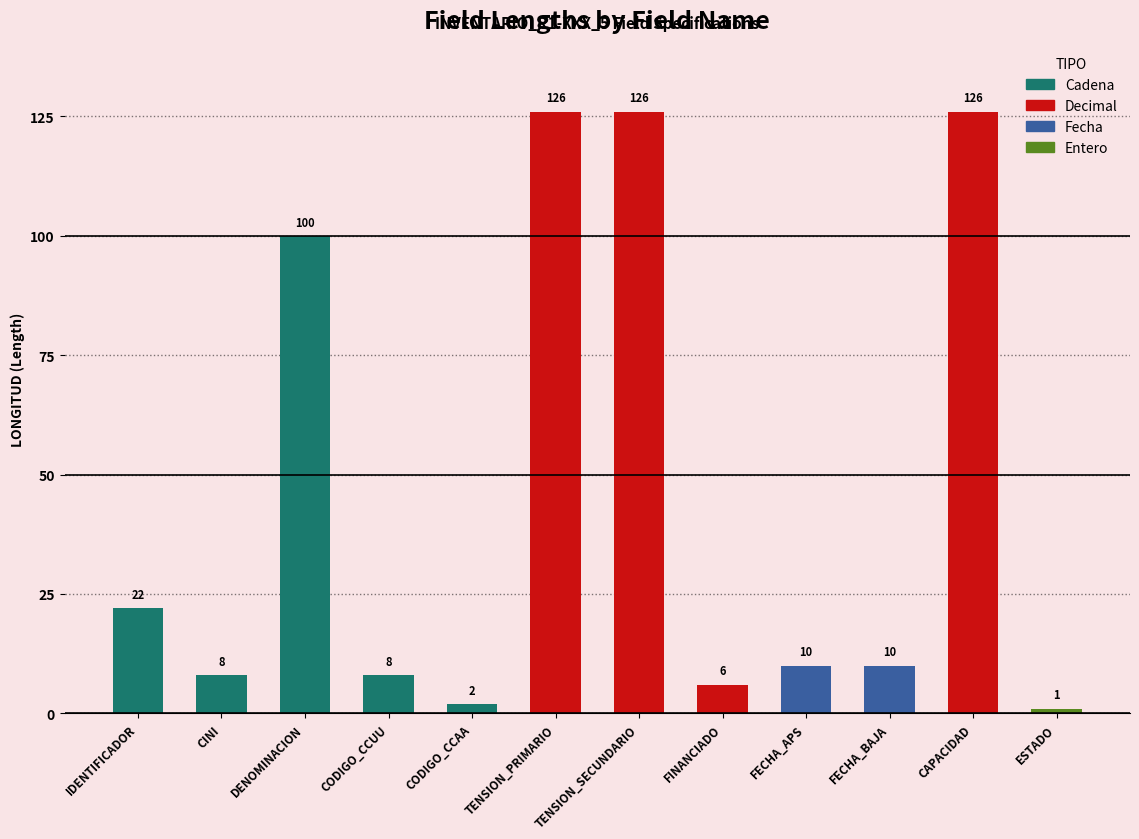

What is the average value?

45